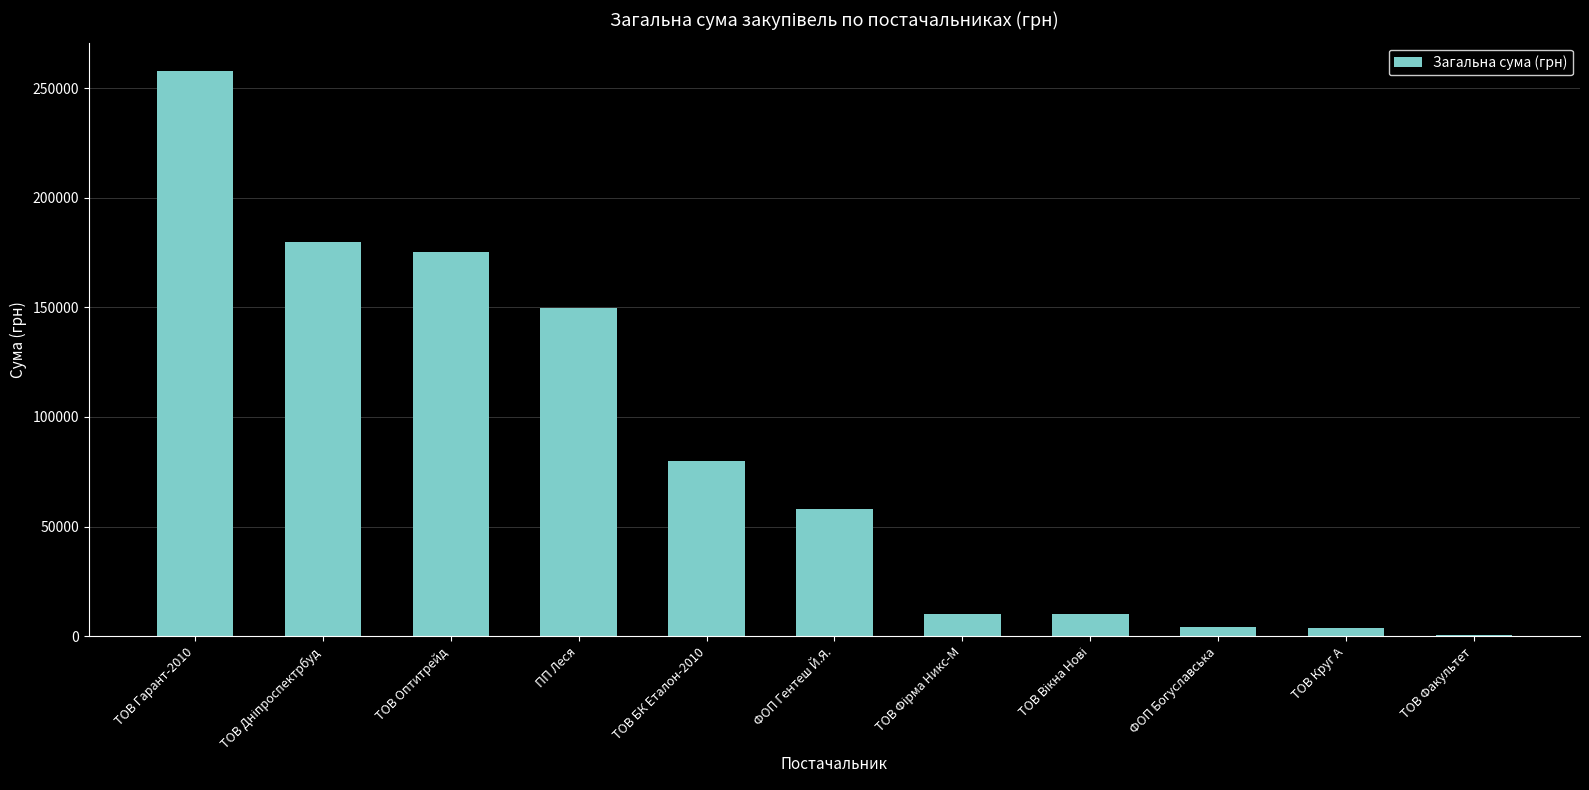

What is the sum of all values?

929457.8